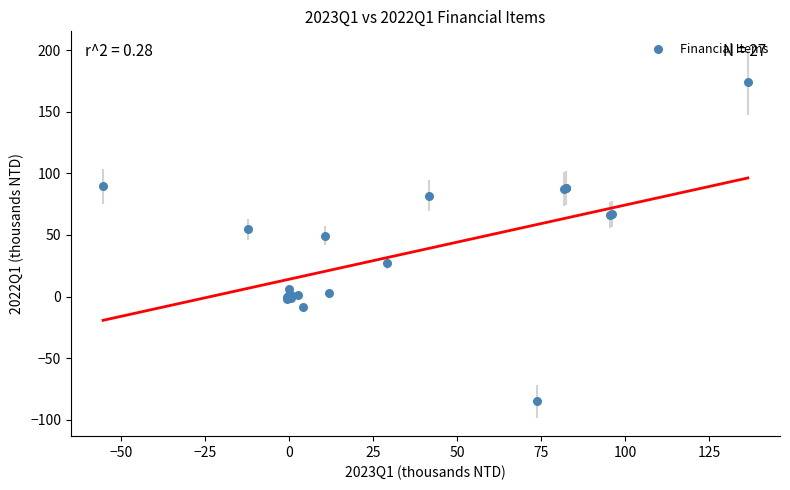

What Y value in the scatter plot is closest to 44?

49.3